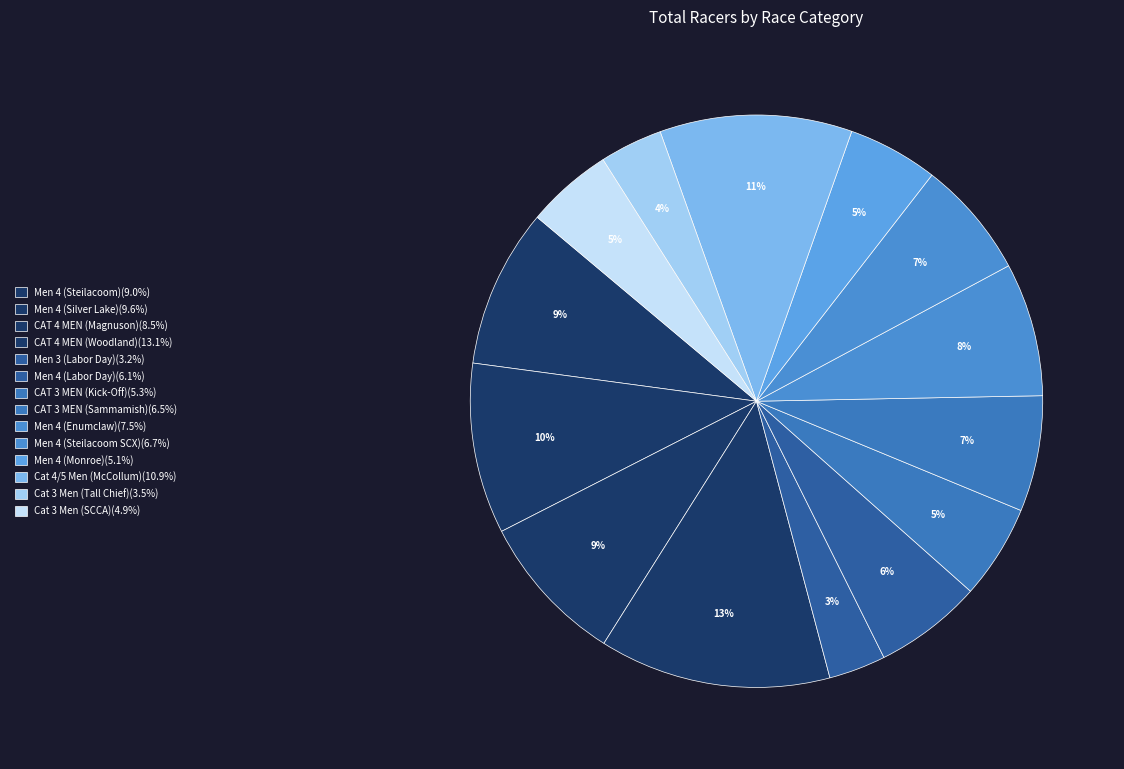

To the nearest percent, what percentage of the pie is CAT 3 MEN (Sammamish)?

7%